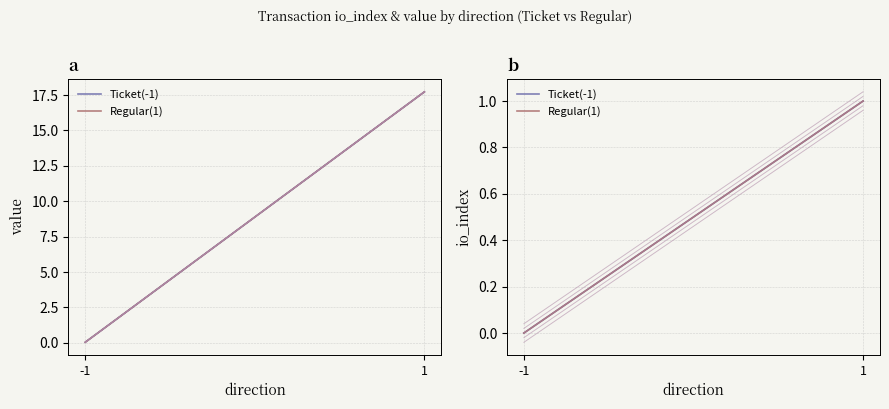

At which label is Ticket(-1) closest to 0?

-1